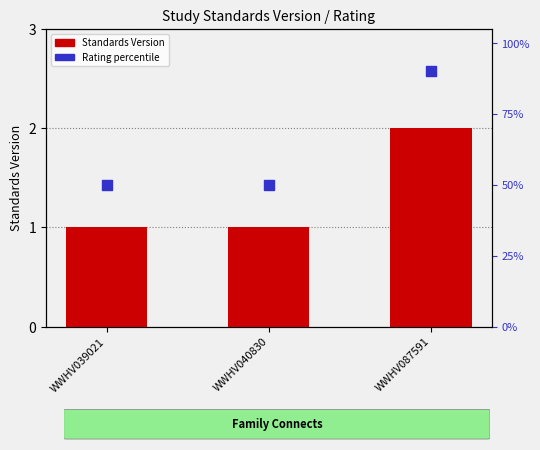

Which series contains the lowest Y value?

Standards Version